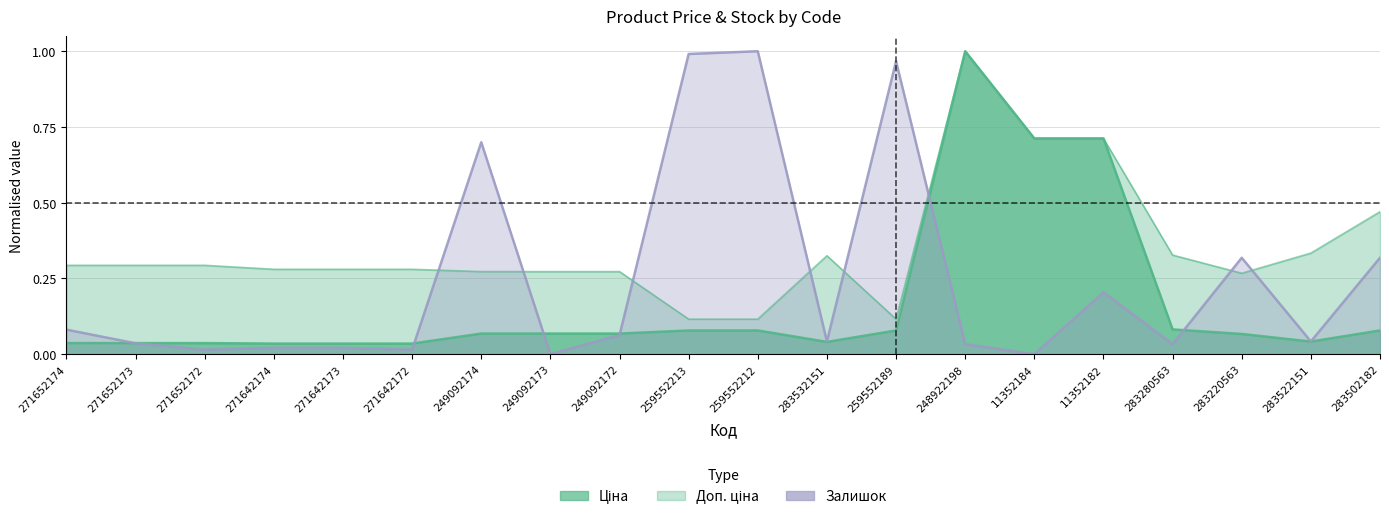

How many series are shown in this chart?

3